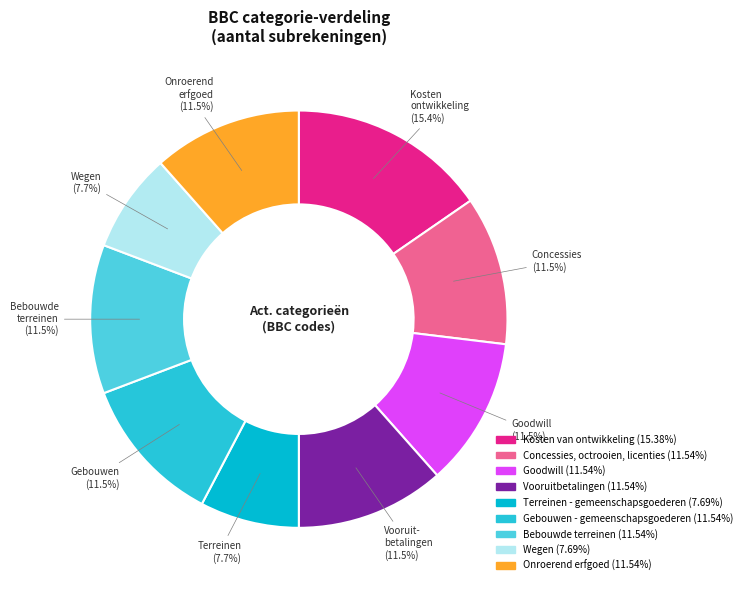

Between Kosten van ontwikkeling and Vooruitbetalingen, which is larger?

Kosten van ontwikkeling